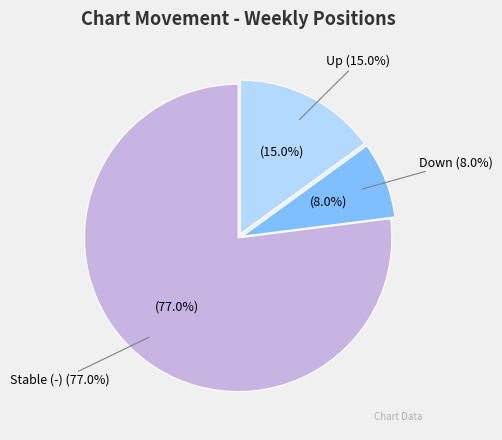

Combined, what portion of the pie is down and -?

85.0%